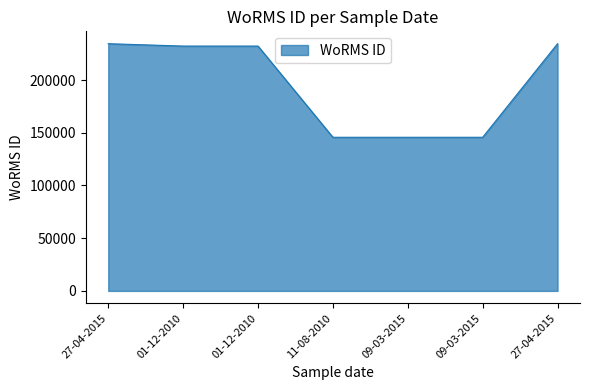

The value at 27-04-2015 is 67854. True or false?

False